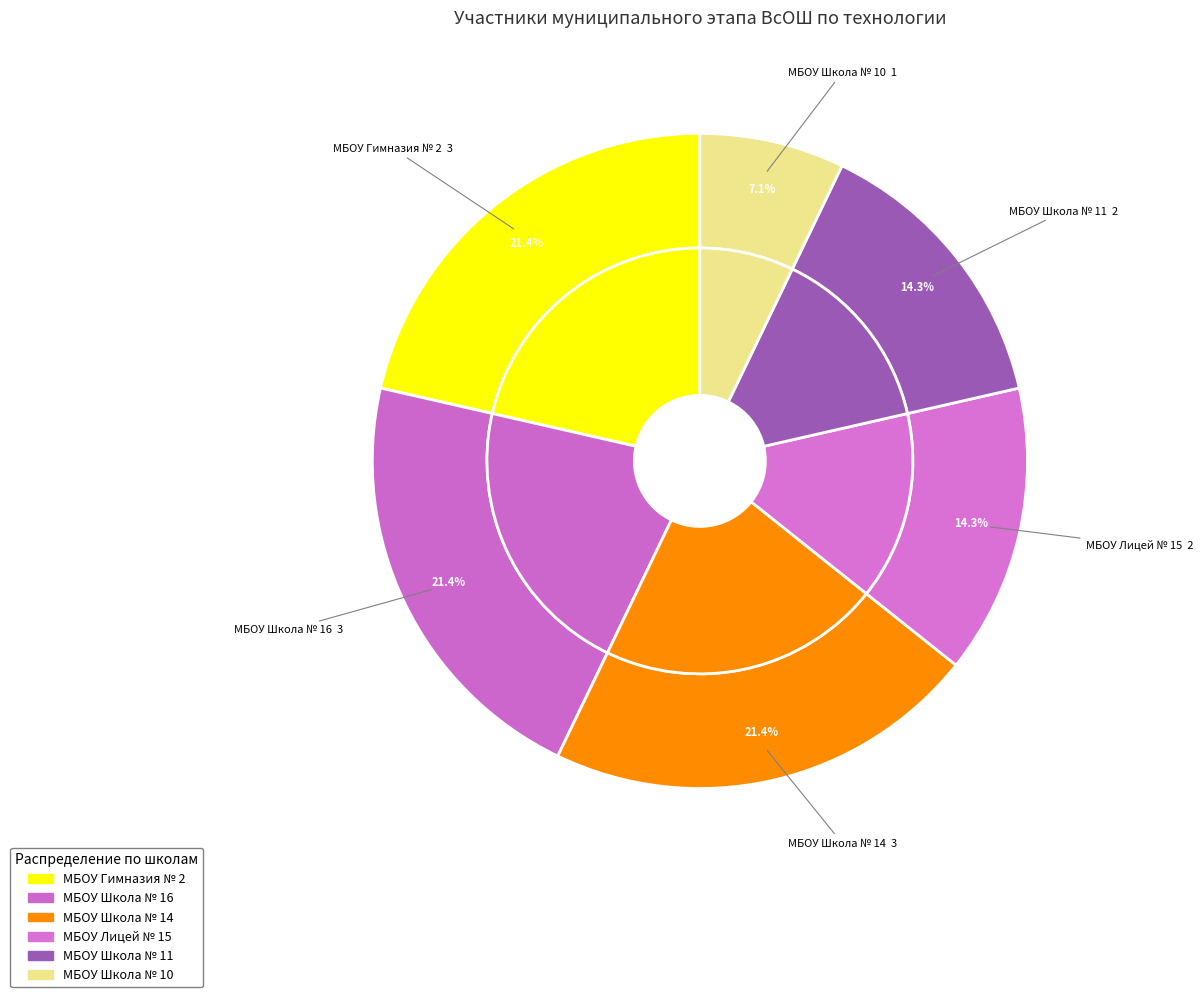

What percentage is the МБОУ Школа № 16 slice, to the nearest percent?

21%